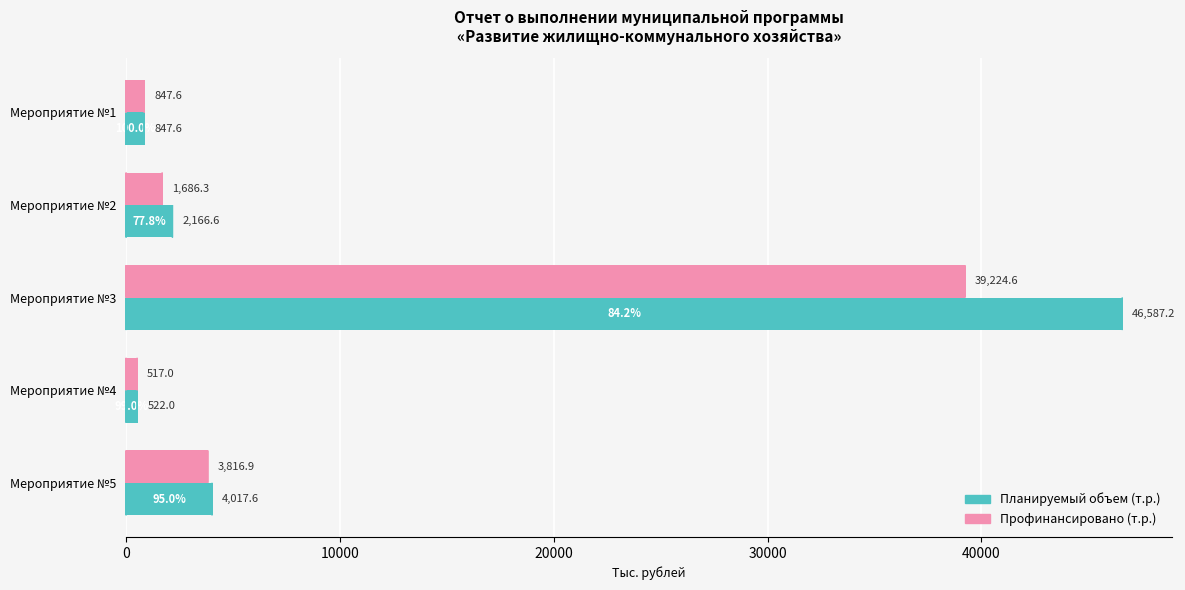

Which series has the largest total across all categories?

Планируемый объем (т.р.)